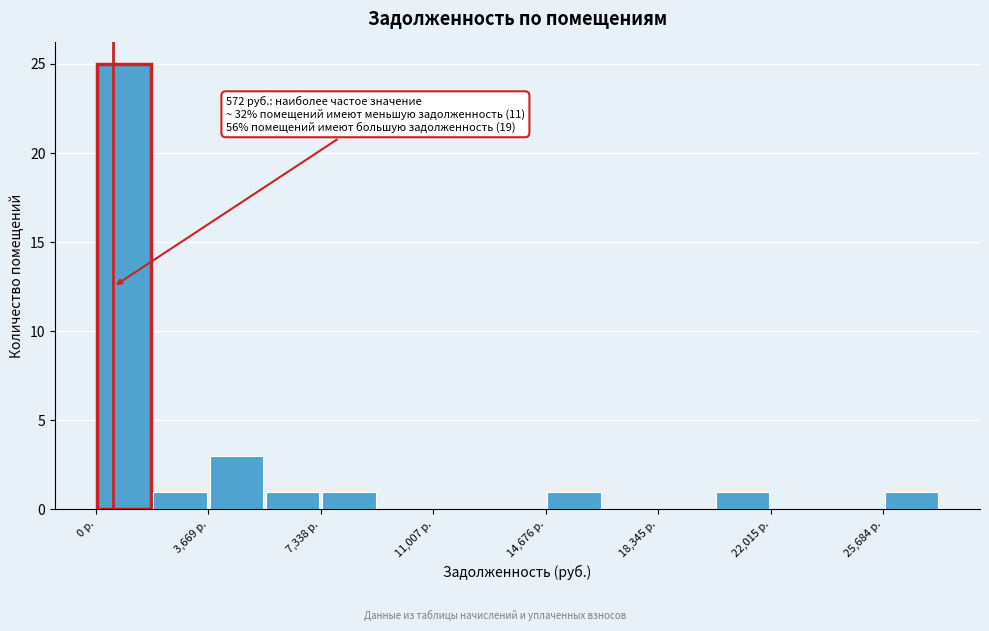

Read against the x-axis, roughly where is the centre of the tallest bar?

1000